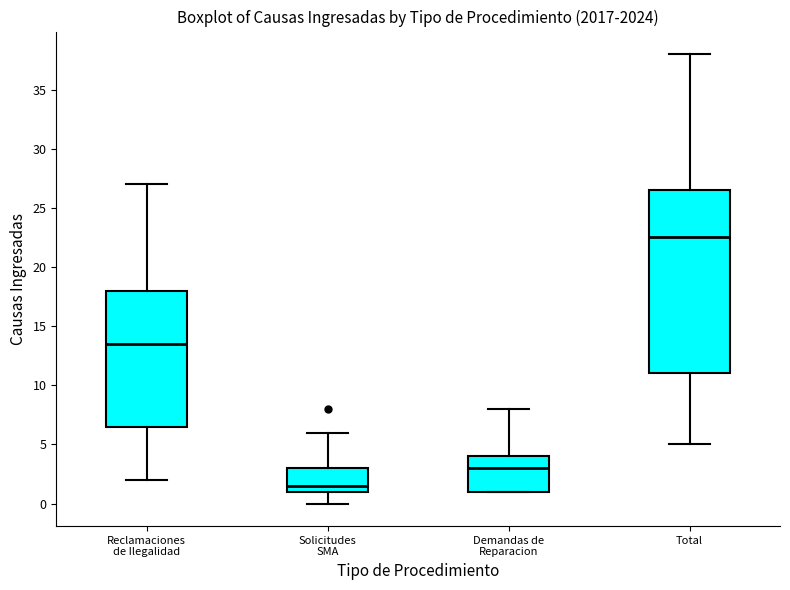

Reading left to right, transcribe this box plot: for each box, give where its median line is, the range the box spans, and where its two whiskers end, as read against the y-axis. The values are not printed on the chart, so give them approximately, as read against the axis.

Reclamaciones de Ilegalidad: median 13.5, box 6.5 to 18.0, whiskers 2.0 to 27.0
Solicitudes SMA: median 1.5, box 1.0 to 3.0, whiskers 0.0 to 6.0
Demandas de Reparacion: median 3.0, box 1.0 to 4.0, whiskers 1.0 to 8.0
Total: median 22.5, box 11.0 to 26.5, whiskers 5.0 to 38.0